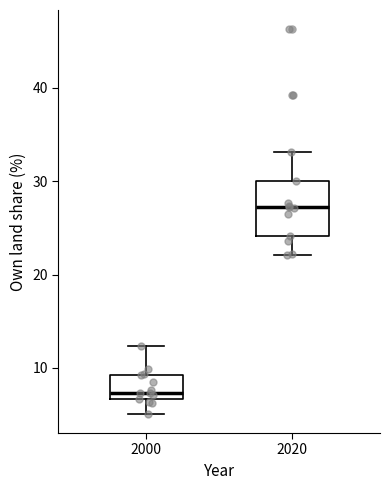

Reading left to right, transcribe this box plot: for each box, give where its median line is, the range the box spans, and where its two whiskers end, as read against the y-axis. The values are not printed on the chart, so give them approximately, as read against the axis.

2000: median 7 (just above the box's lower edge), box 7 to 9, whiskers 5 to 12
2020: median 27, box 24 to 30, whiskers 22 to 33